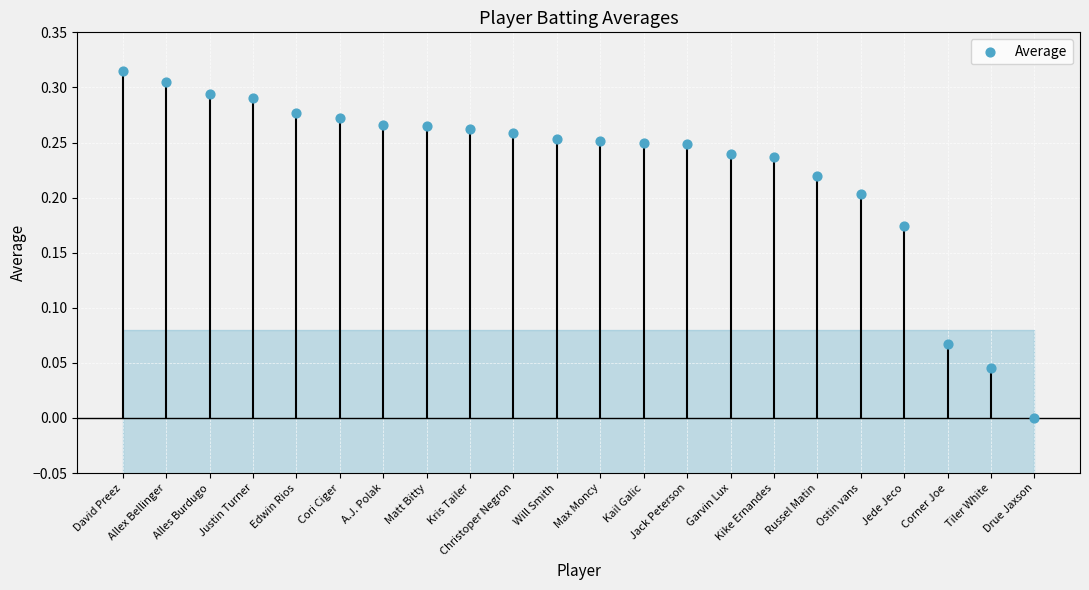

Between David Preez and Max Moncy, which is larger?

David Preez